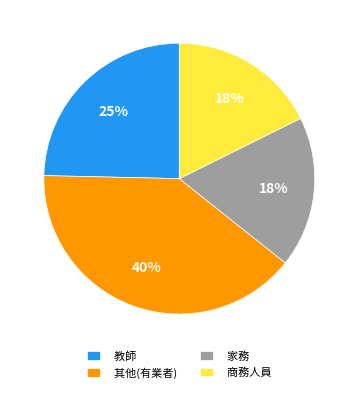

Does any single category account for the majority?

No